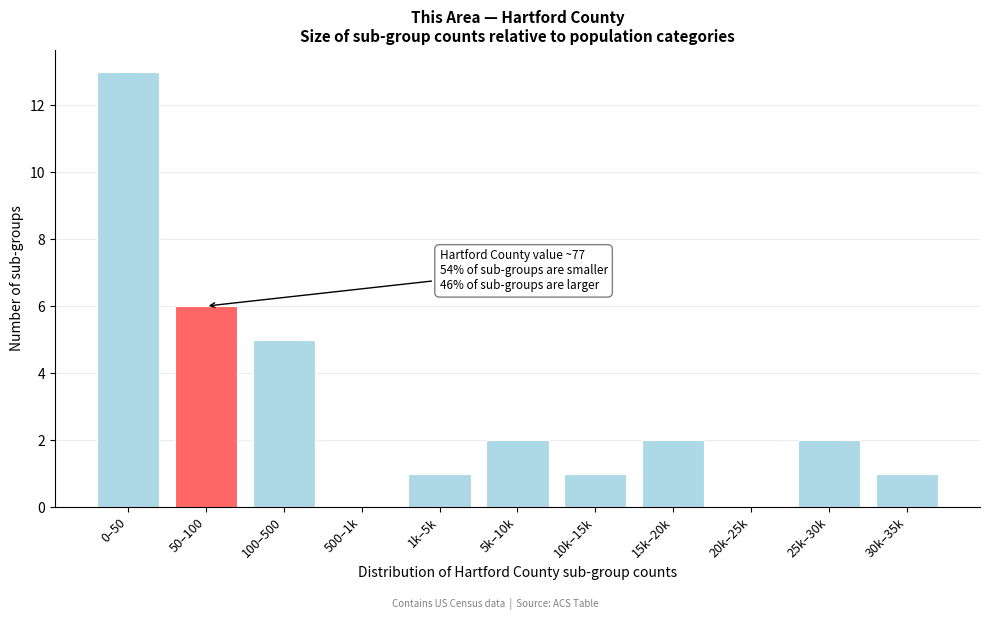

Reading left to right, transcribe all the data shown in this chart.

0–50=13	50–100=6	100–500=5	500–1k=0	1k–5k=1	5k–10k=2	10k–15k=1	15k–20k=2	20k–25k=0	25k–30k=2	30k–35k=1